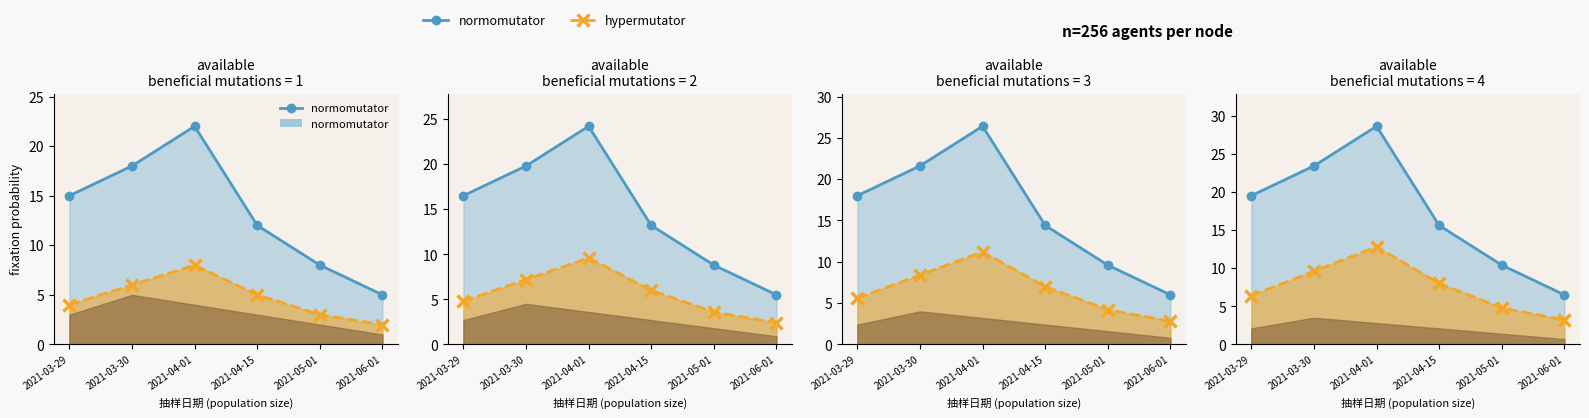

What is the greatest value displayed?

28.6